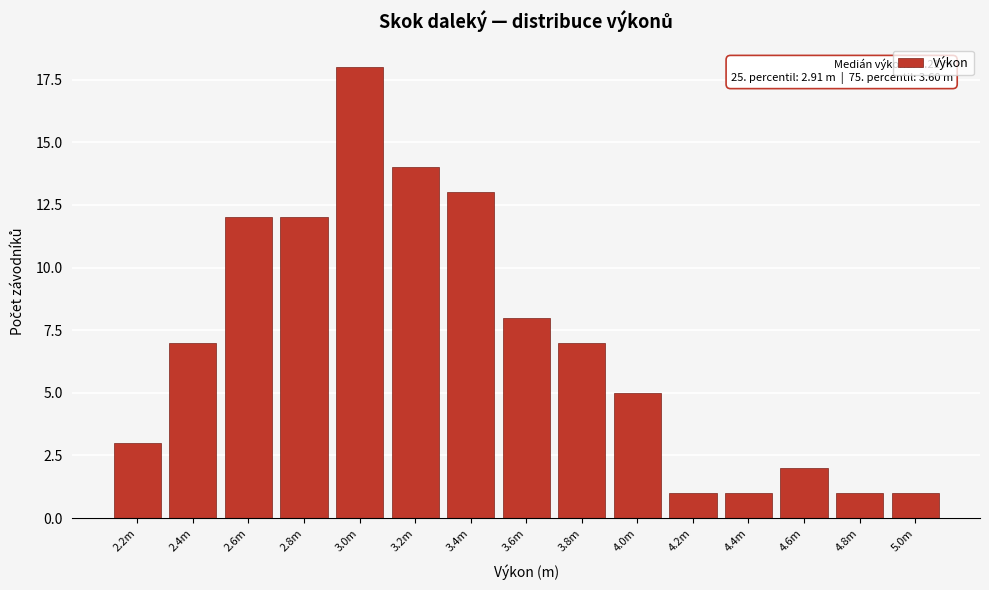

Reading left to right, what are all the values shown in this chart?

3	7	12	12	18	14	13	8	7	5	1	1	2	1	1